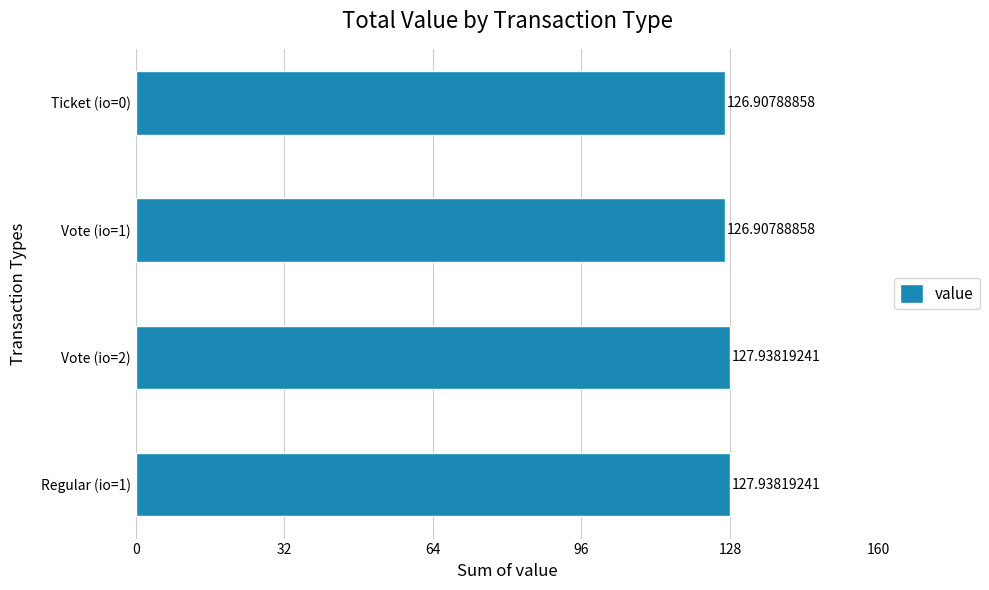

What is the change in value from Regular (io=1) to Ticket (io=0)?

-1.0